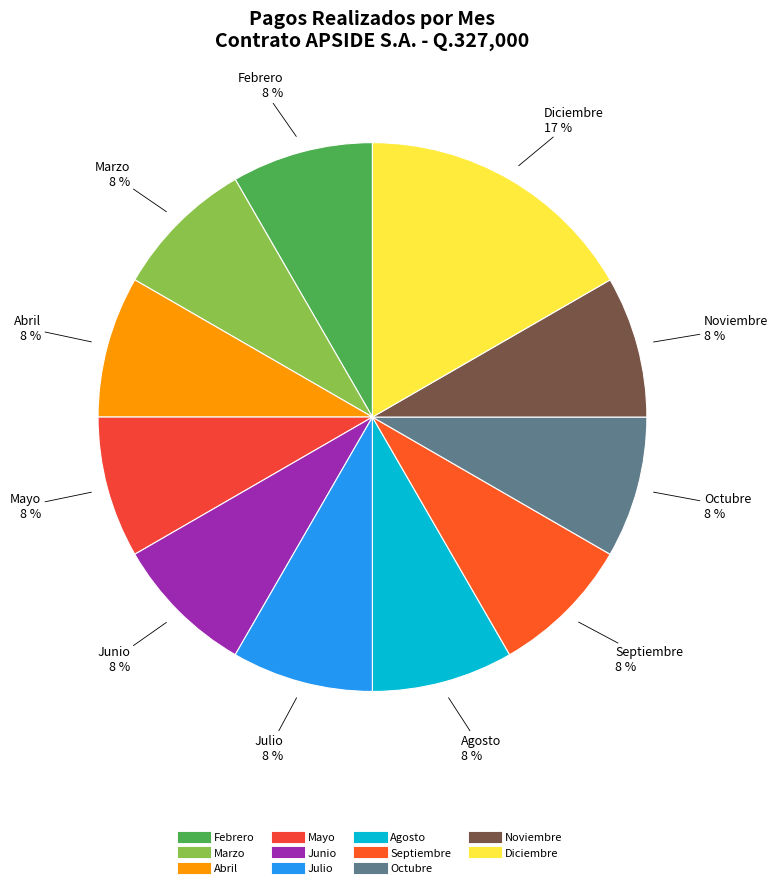

Does Junio represent more than half of the total?

No